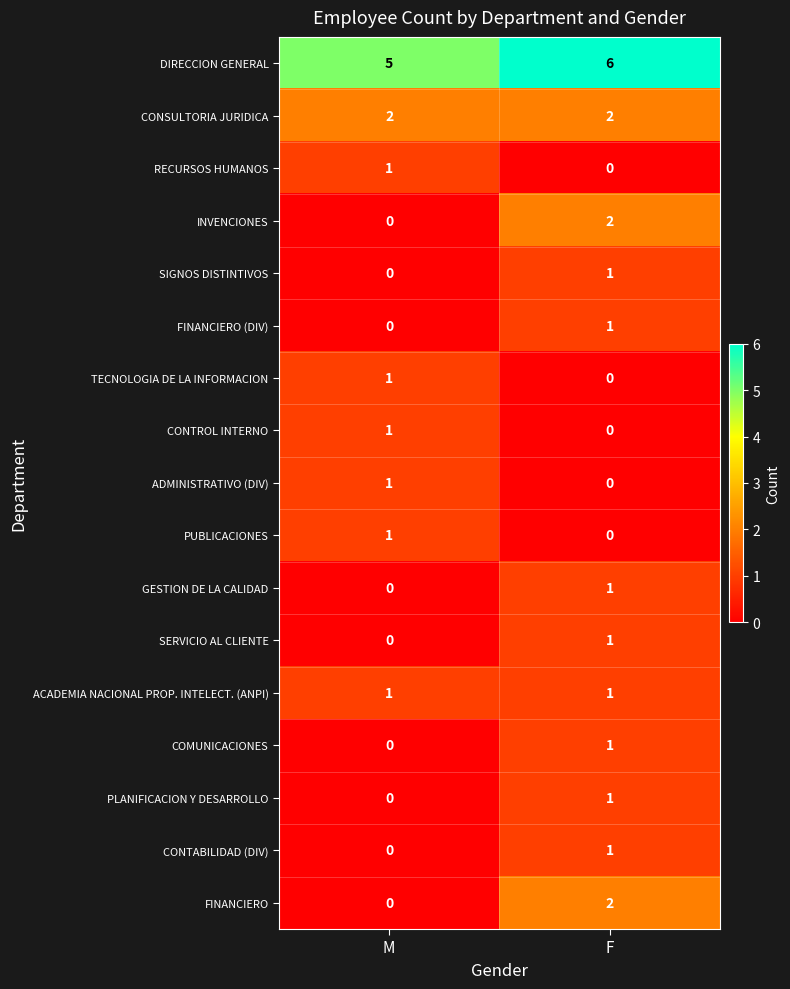

What is the greatest value displayed?

6